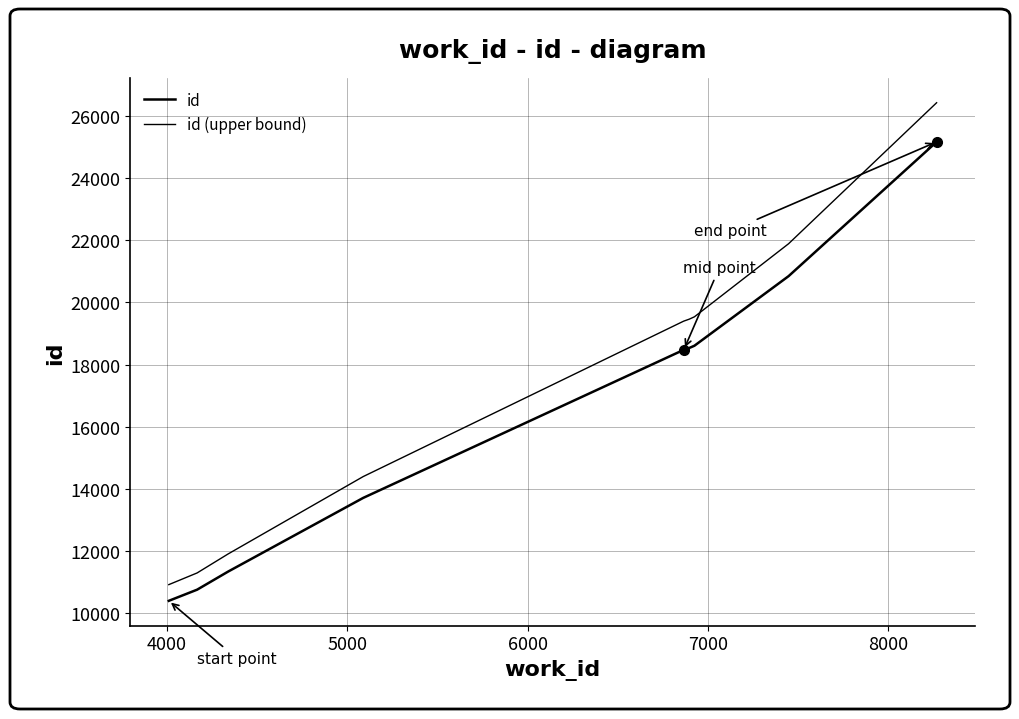

Rank the series by their average value, from highest to lowest.

id (upper bound), id